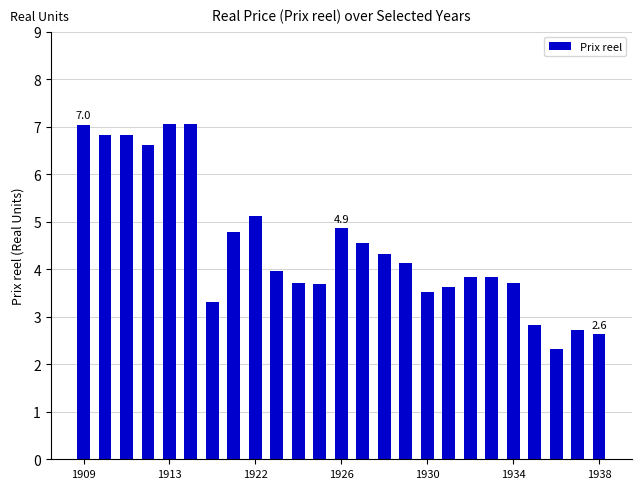

Count the number of data series in this chart.

1